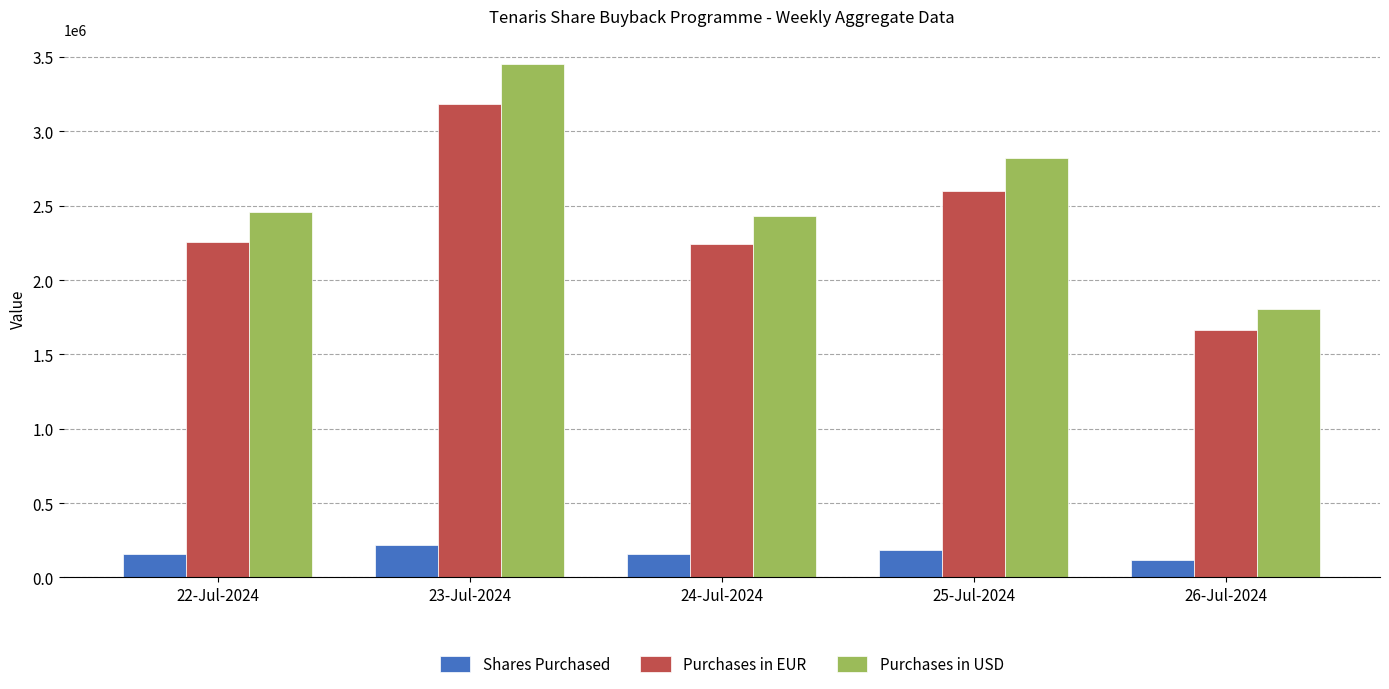

At 22-Jul-2024, list the series in order from largest to smallest.

Purchases in USD, Purchases in EUR, Shares Purchased